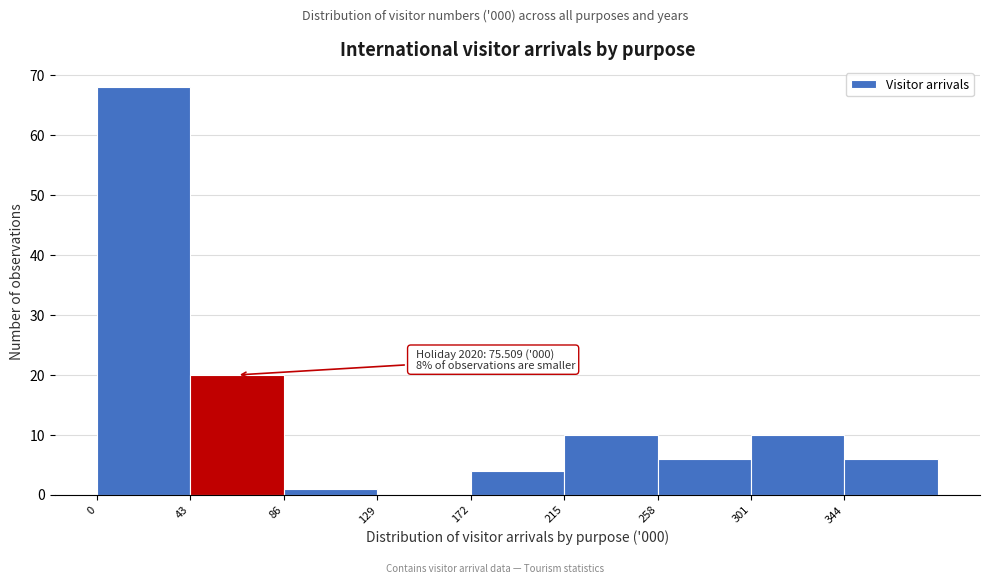

Over which range of the x-axis is the bar tallest?

0 to 43